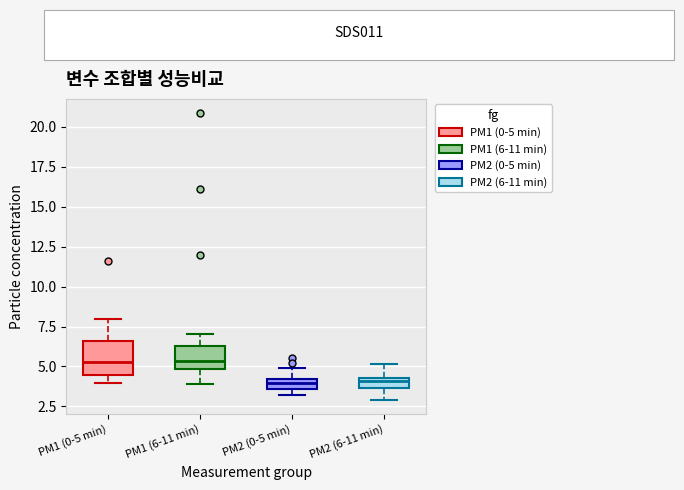

Where is the upper edge of the box for PM2 (0-5 min) on the y-axis? The values are not printed on the chart, so give them approximately, as read against the axis.

4.0